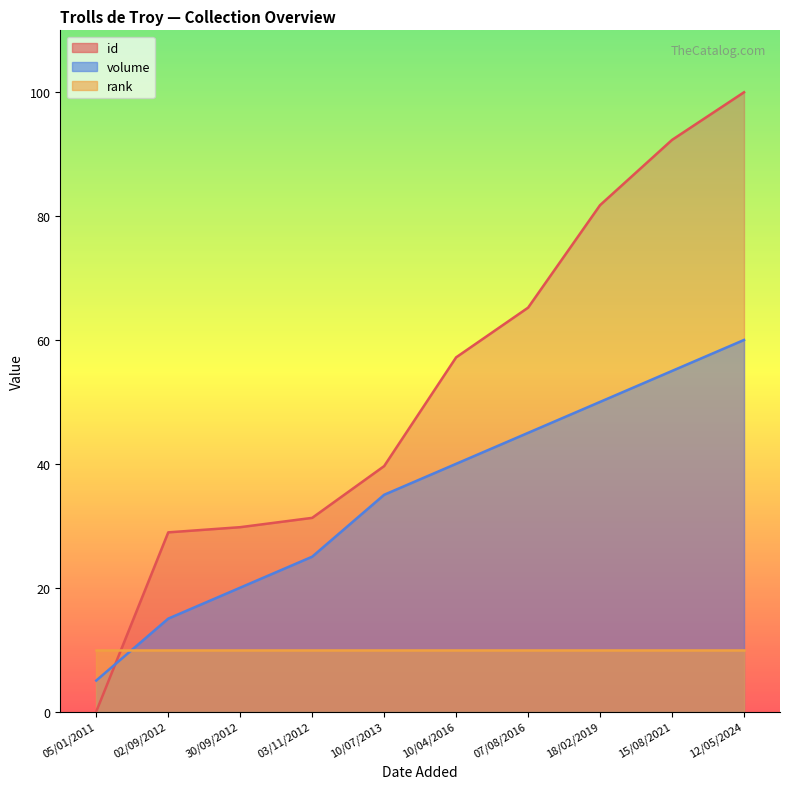

What is the average value of the id series?

52.6